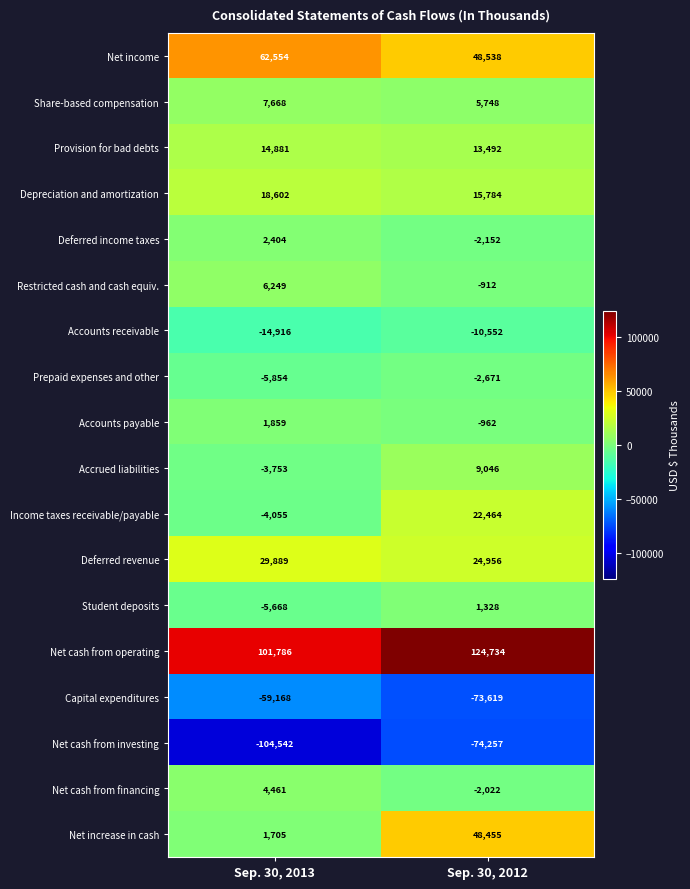

At which category does the chart reach its minimum across all series?

Sep. 30, 2013